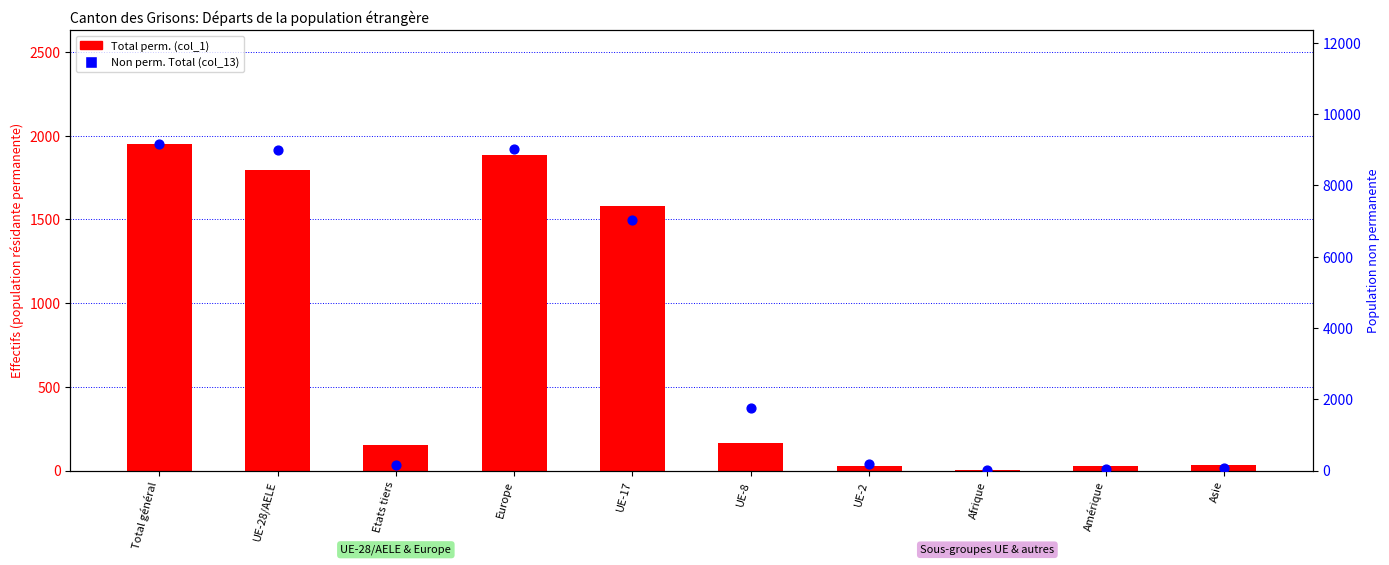

Which series has the largest total across all categories?

Non perm. Total (col_13)